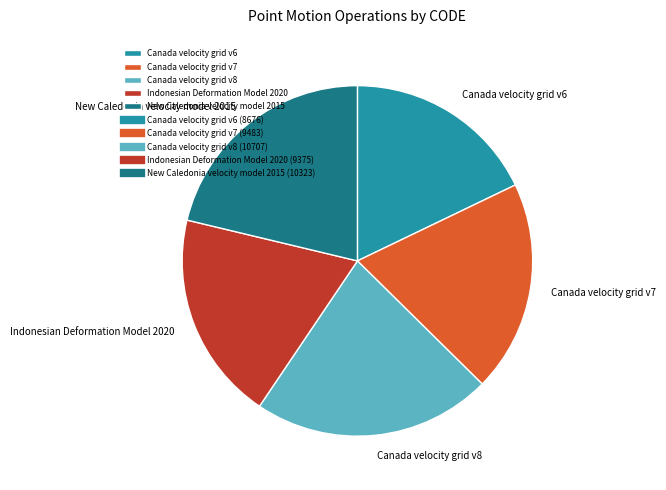

Combined, do Indonesian Deformation Model 2020 and Canada velocity grid v8 account for over 50%?

No